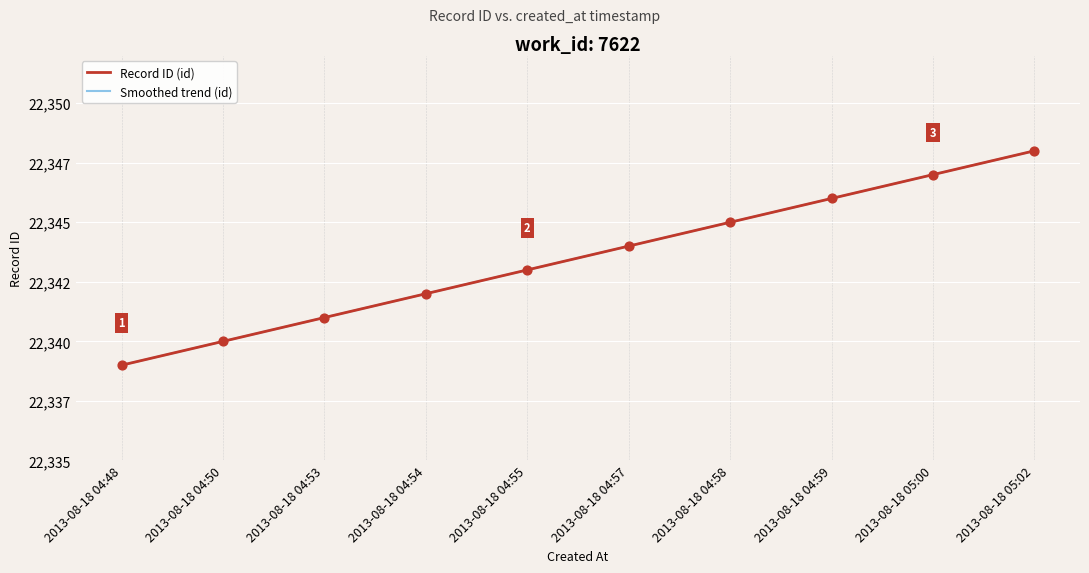

What is the change in value from 2013-08-18 04:54 to 2013-08-18 05:00?

+5